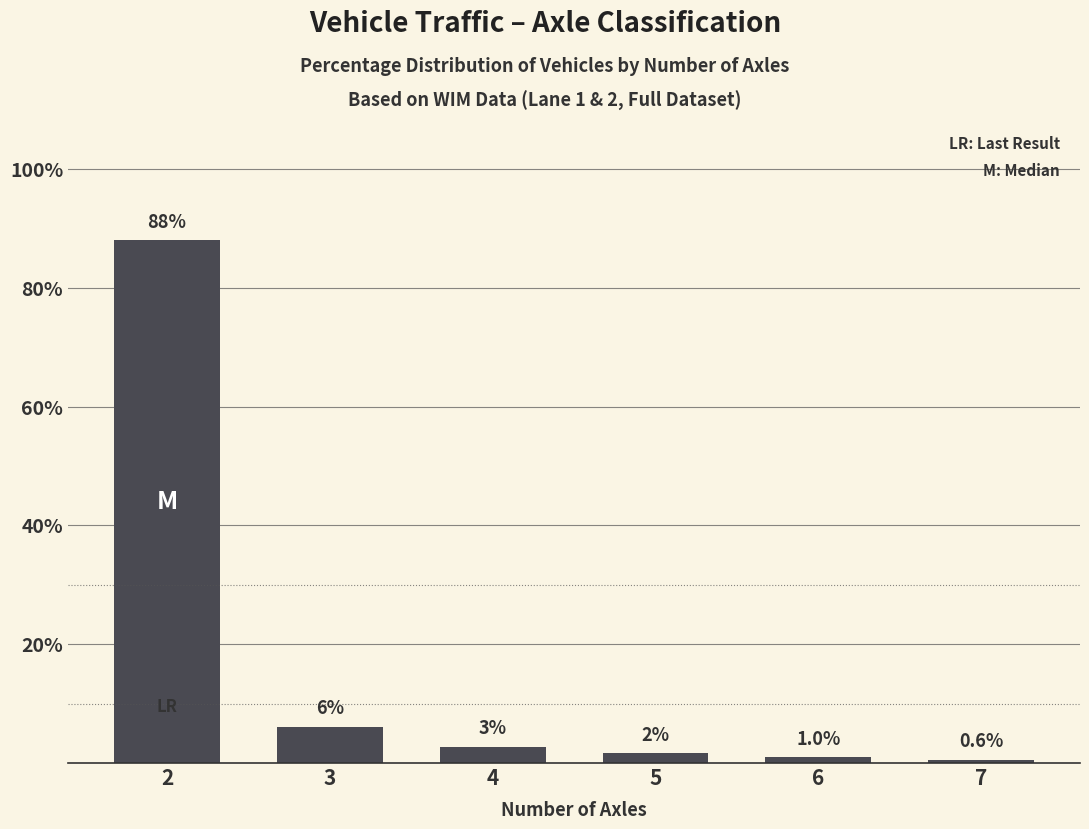

How many data points are less than 2?

3